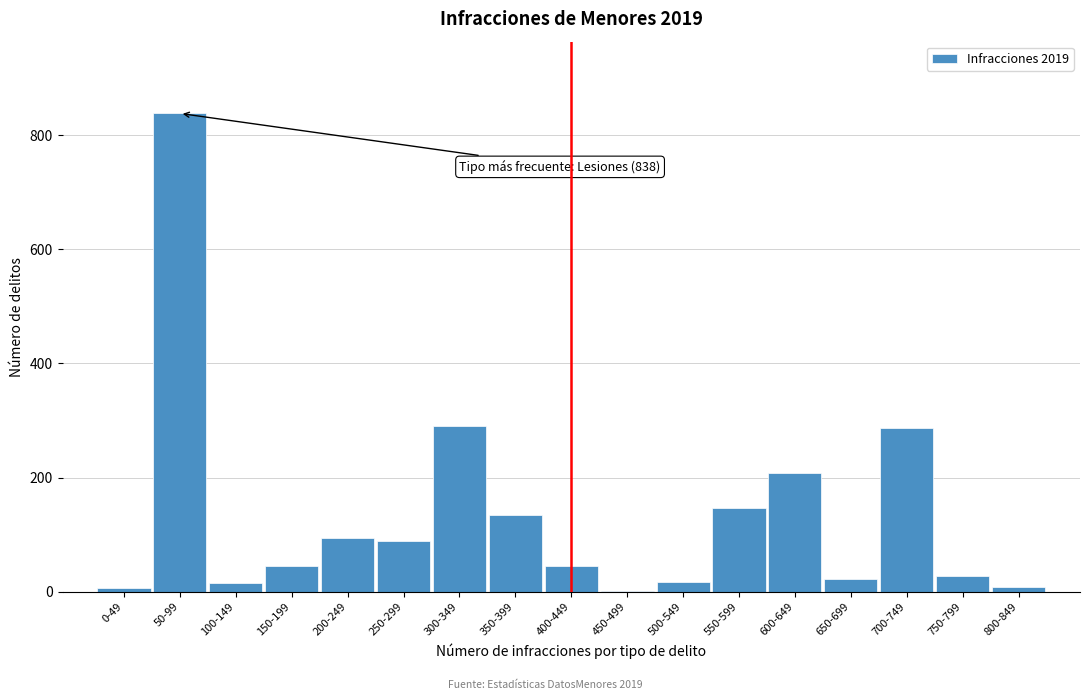

The chart shows a value of 45 at 150-199. True or false?

True